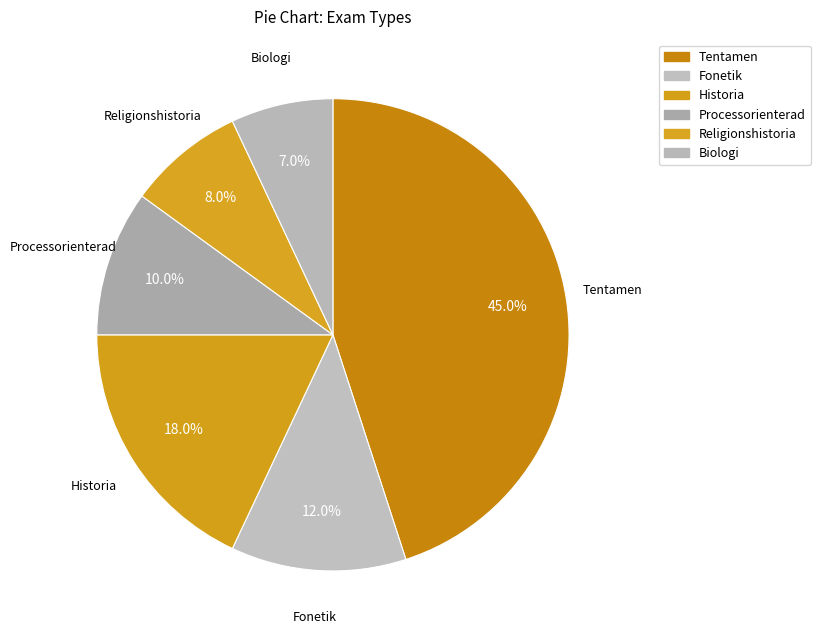

How many slices are in this pie chart?

6